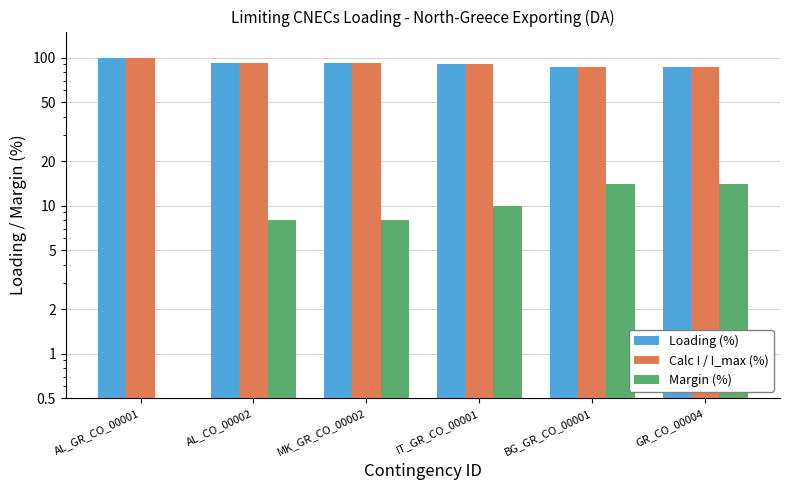

How many data points in Loading (%) are above 92?

1